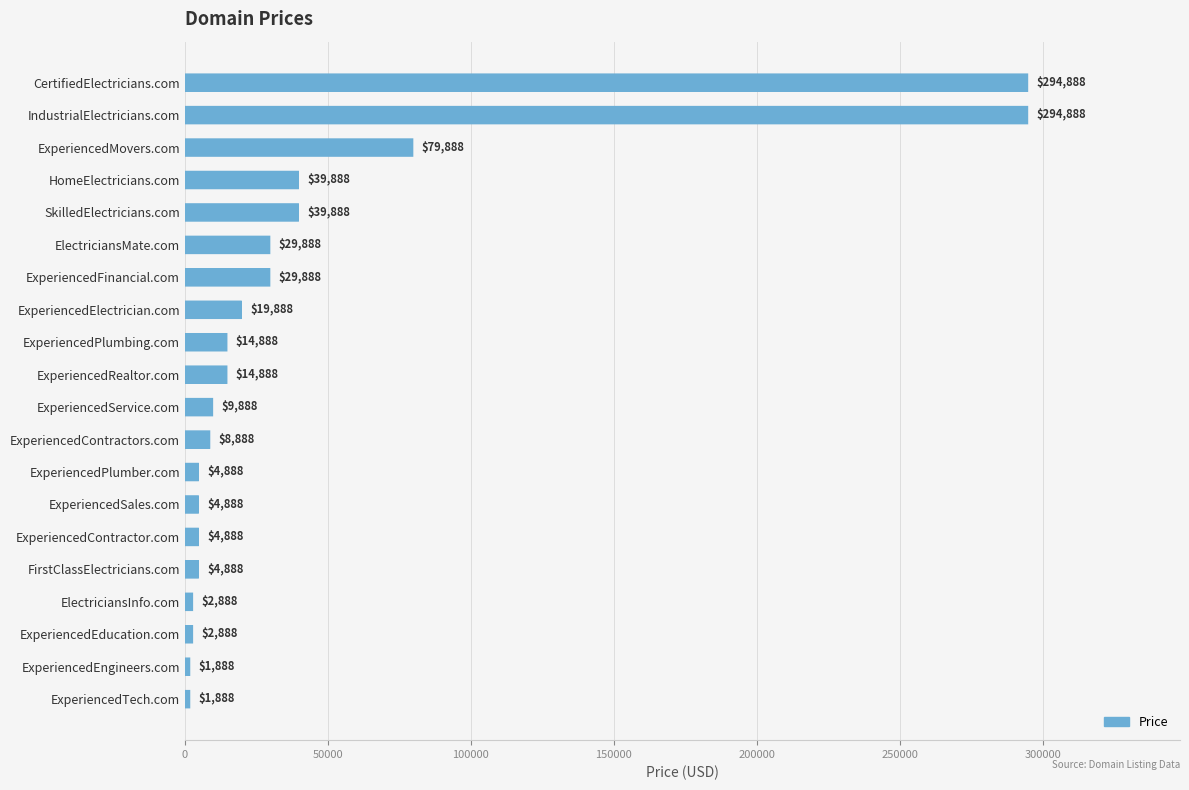

What is the smallest value displayed?

1888